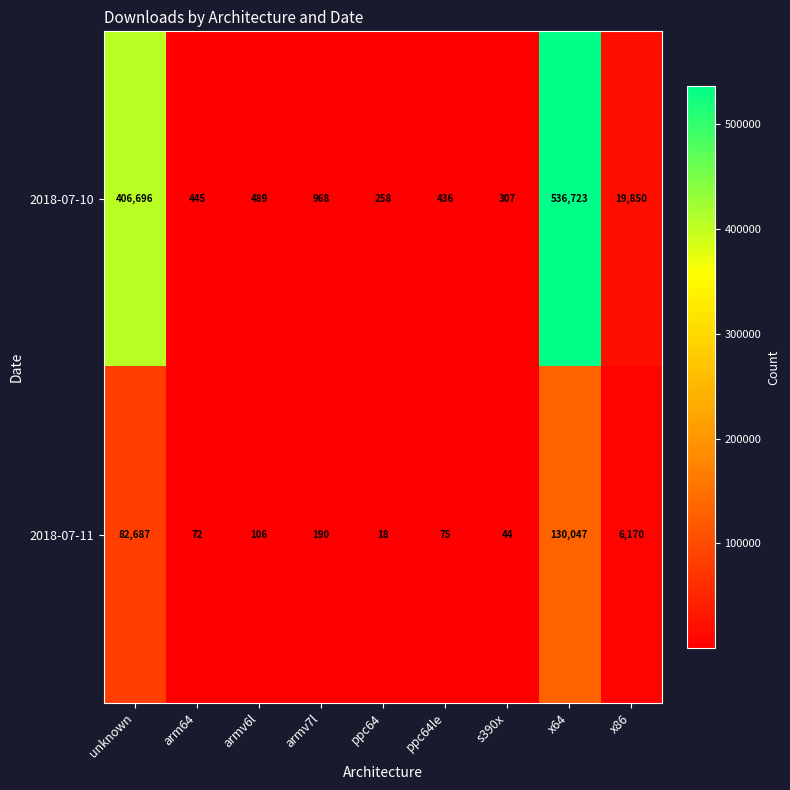

What is the spread (max minus min) of values at armv6l?

383